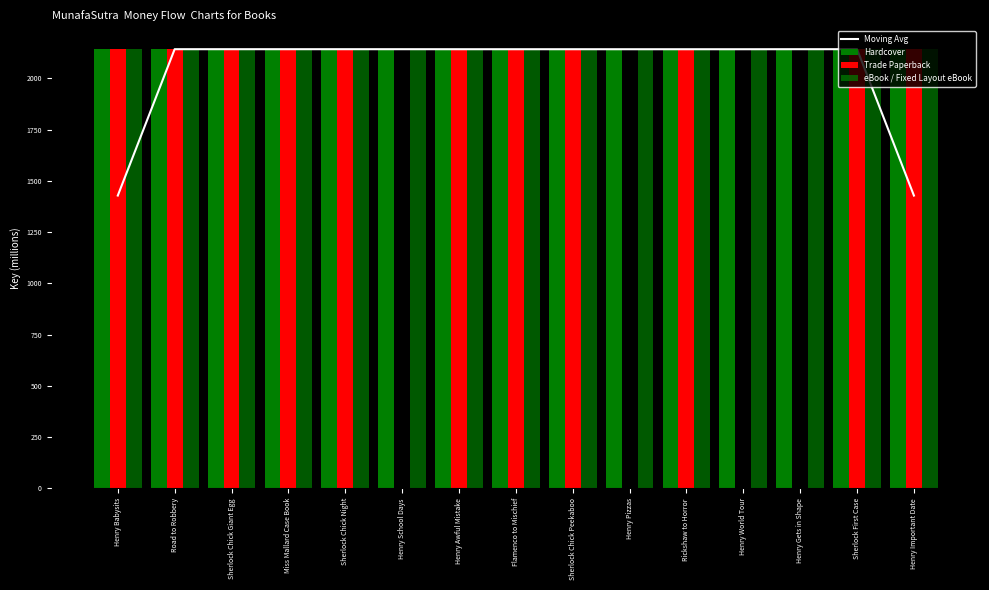

At which category is the sum across all series the highest?

Road to Robbery